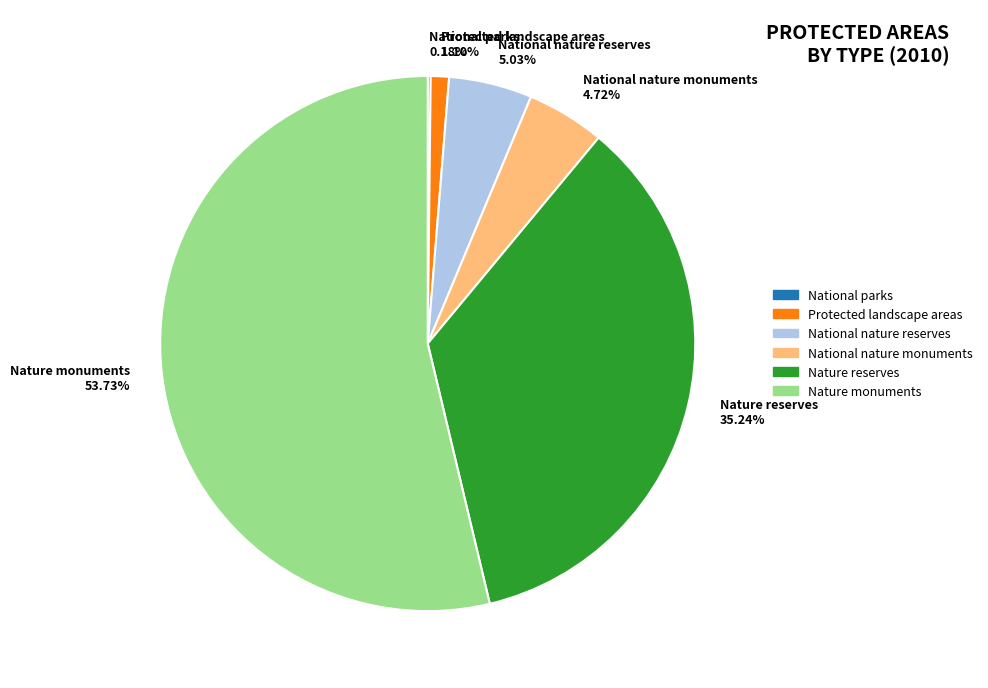

Which has a higher value, National nature reserves 5.03% or Protected landscape areas 1.10%?

National nature reserves 5.03%